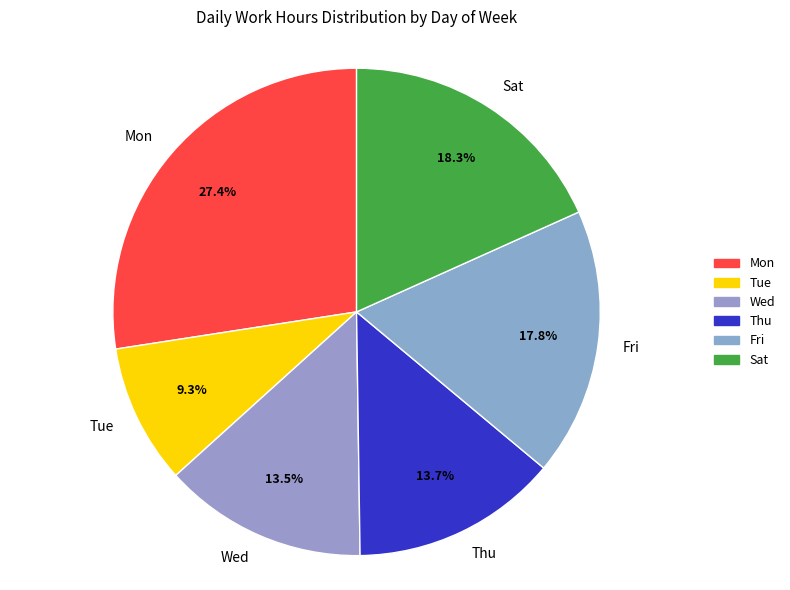

Is Mon the majority of the pie?

No